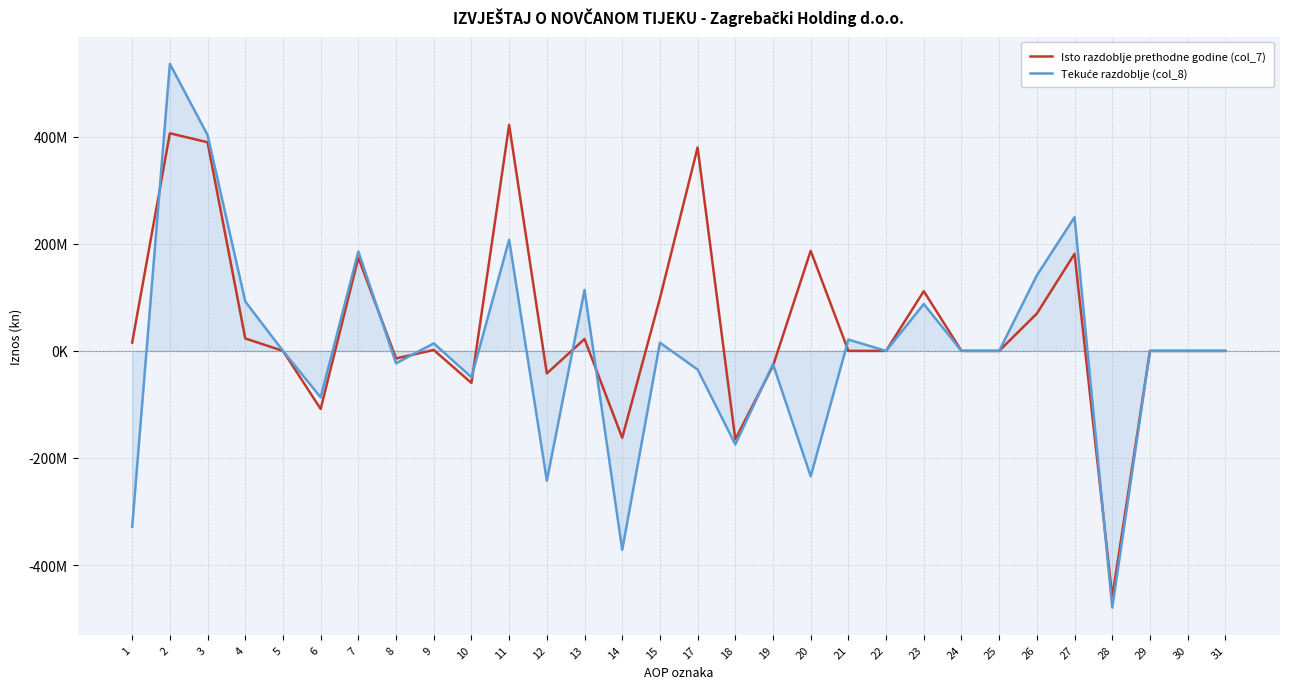

At which label does Tekuće razdoblje (col_8) reach its peak?

2